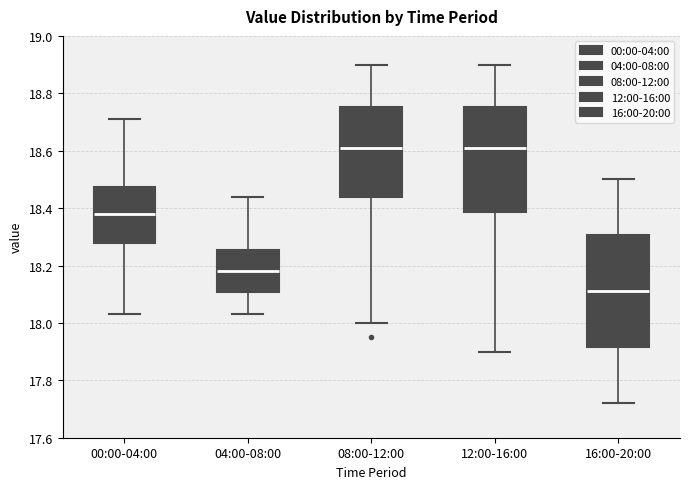

Where does the median line of the box for 04:00-08:00 sit on the y-axis? The values are not printed on the chart, so give them approximately, as read against the axis.

18.18